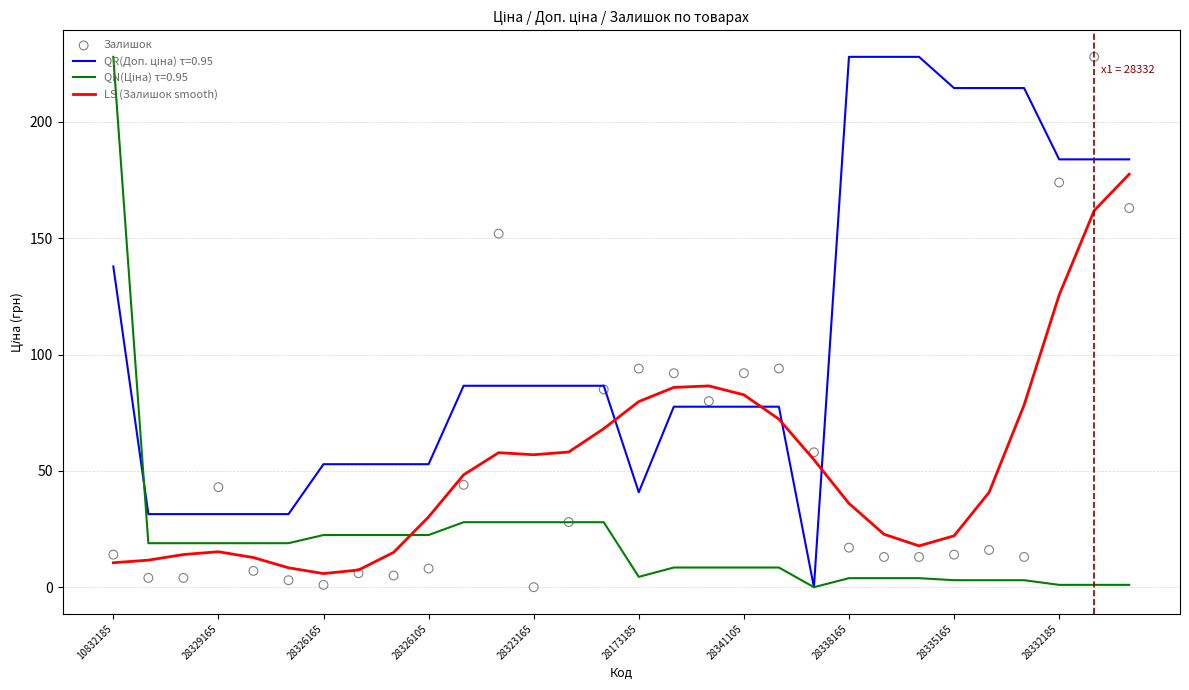

Which series has the largest total across all categories?

LS (Залишок smooth)